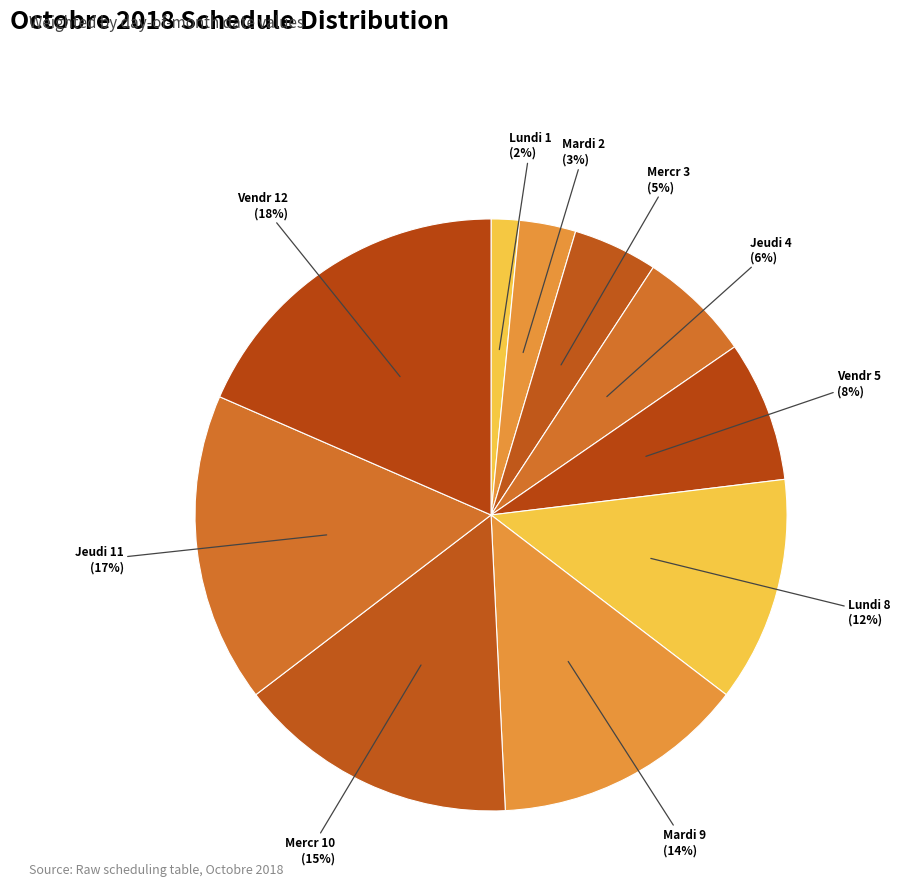

Is Mardi 9 the majority of the pie?

No